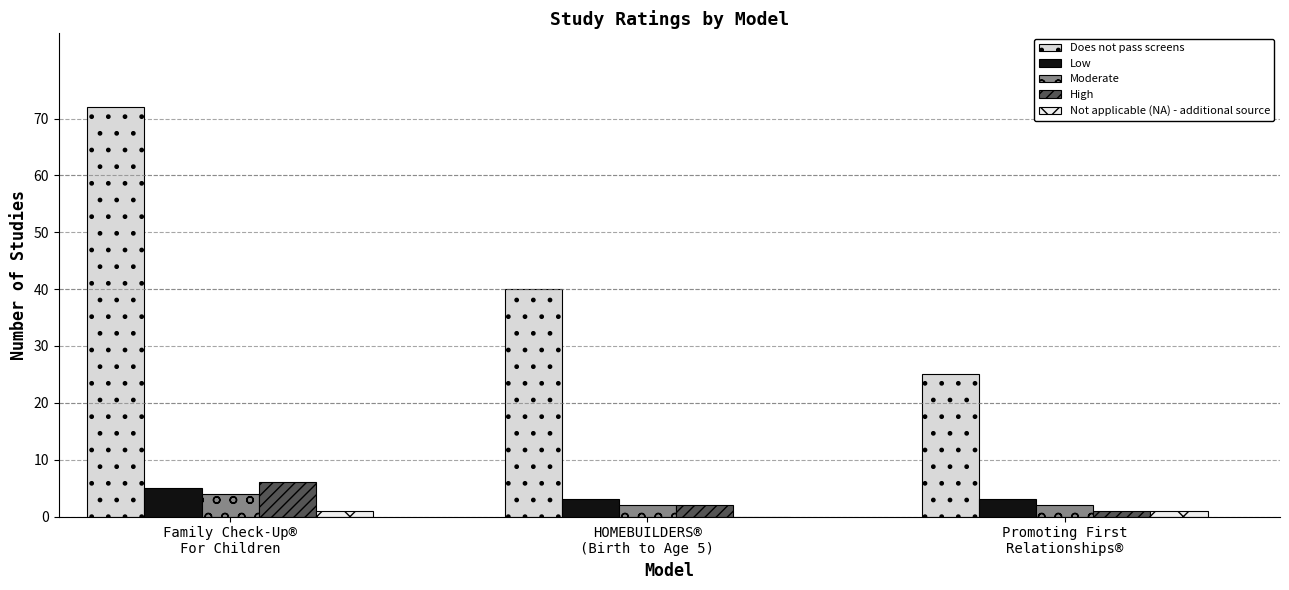

How many positive values does the Not applicable (NA) - additional source series have?

2